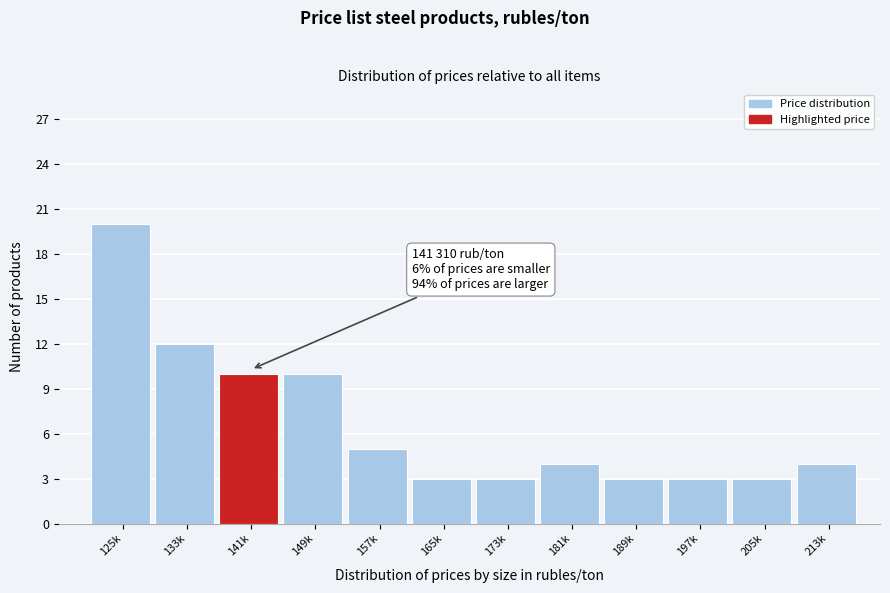

Reading left to right, transcribe all the data shown in this chart.

20	12	10	10	5	3	3	4	3	3	3	4